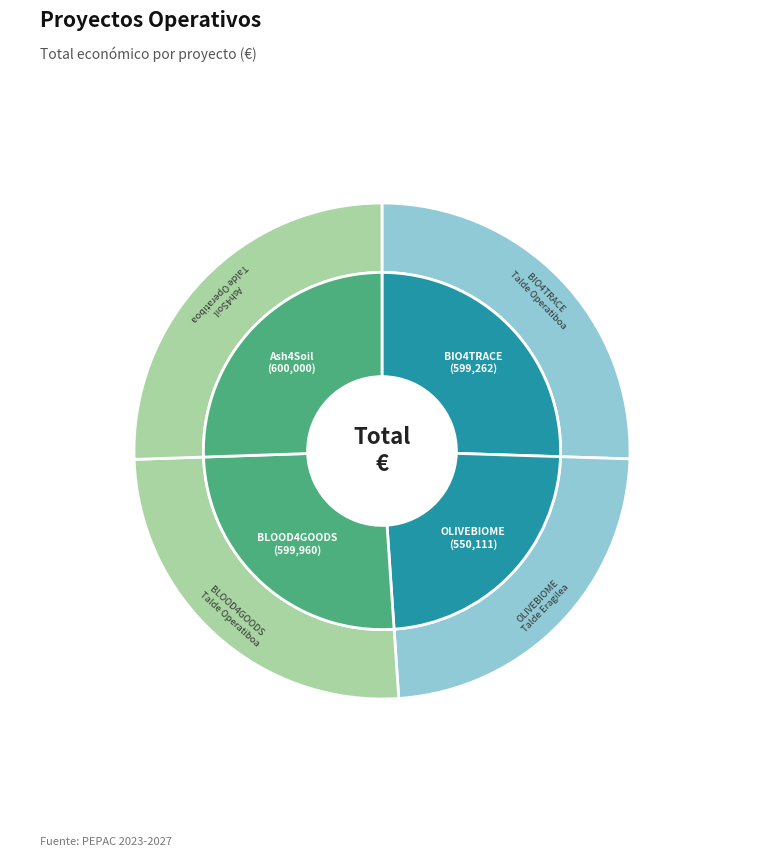

To the nearest percent, what percentage of the pie is OLIVEBIOME?

23%